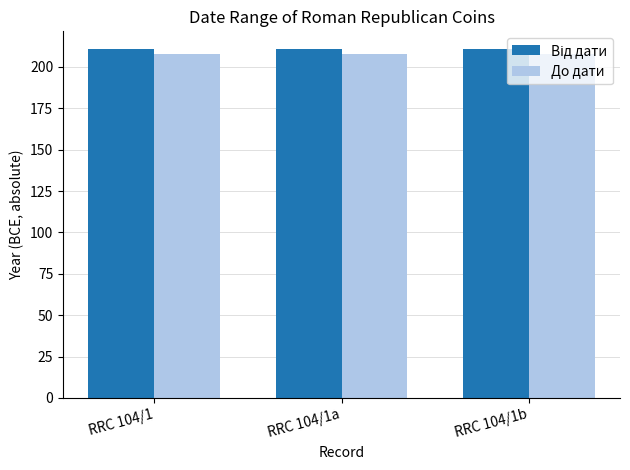

The value of До дати at RRC 104/1a is 208. True or false?

True